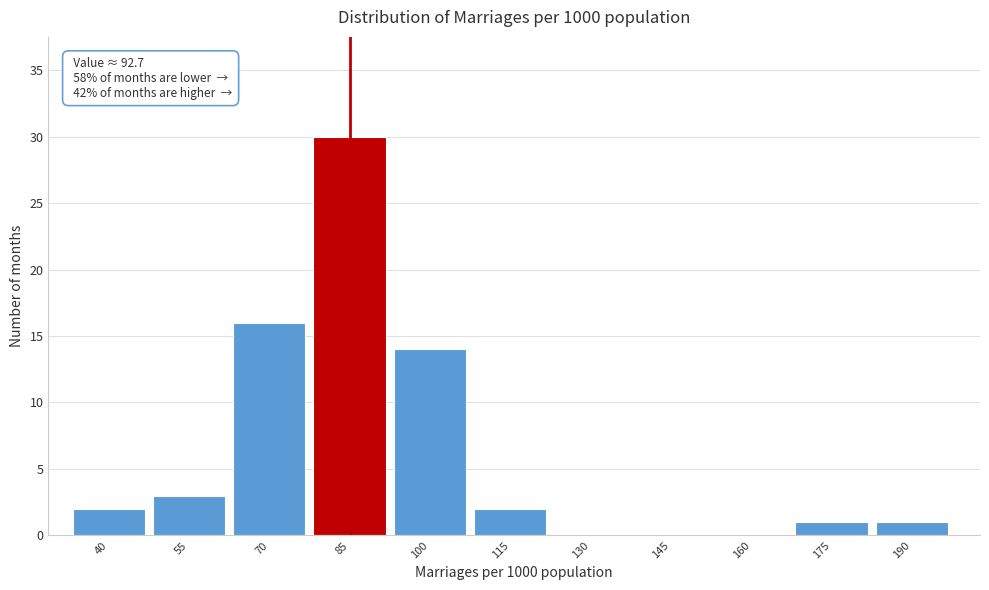

Reading left to right, what are all the values shown in this chart?

40=2	55=3	70=16	85=30	100=14	115=2	130=0	145=0	160=0	175=1	190=1